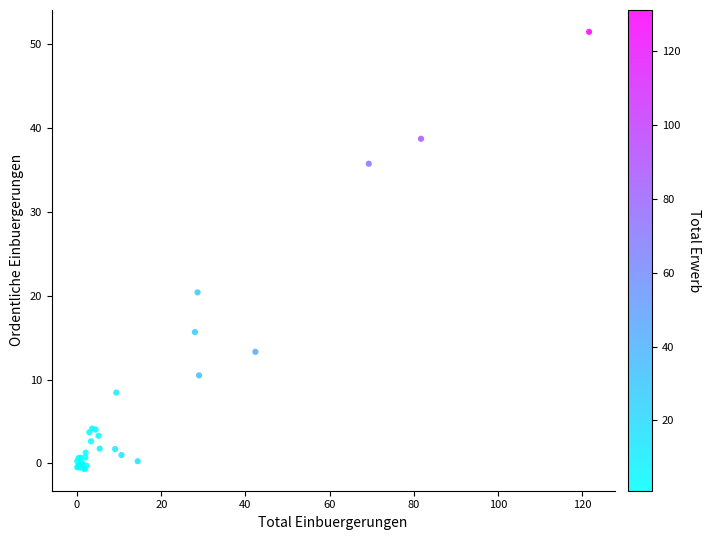

What Y value in the scatter plot is closest to 25?

20.4